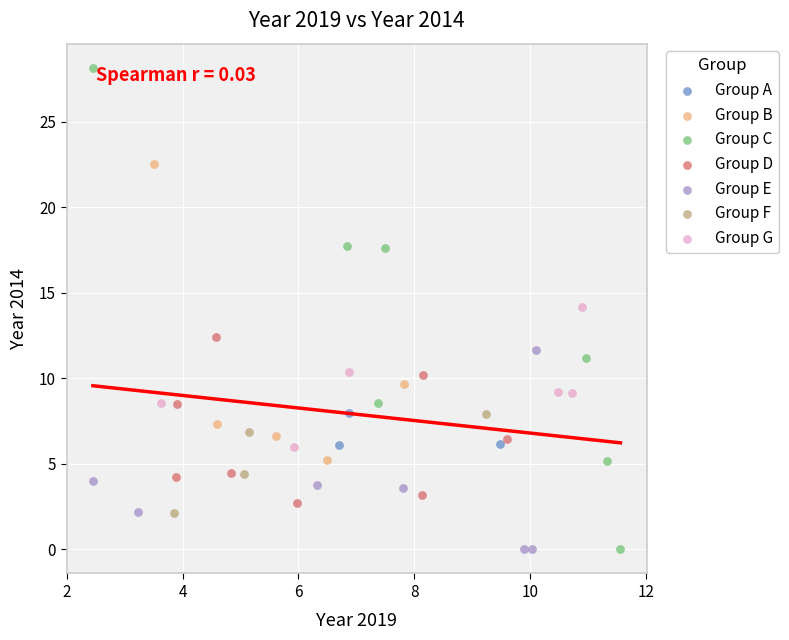

Which series has the largest Y range (max minus min)?

Group C